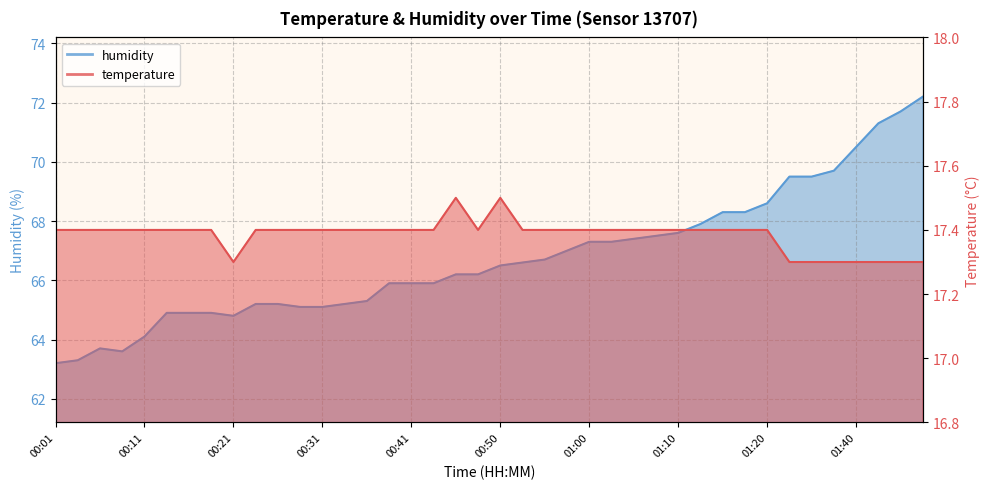

Which series has the widest spread of values?

humidity